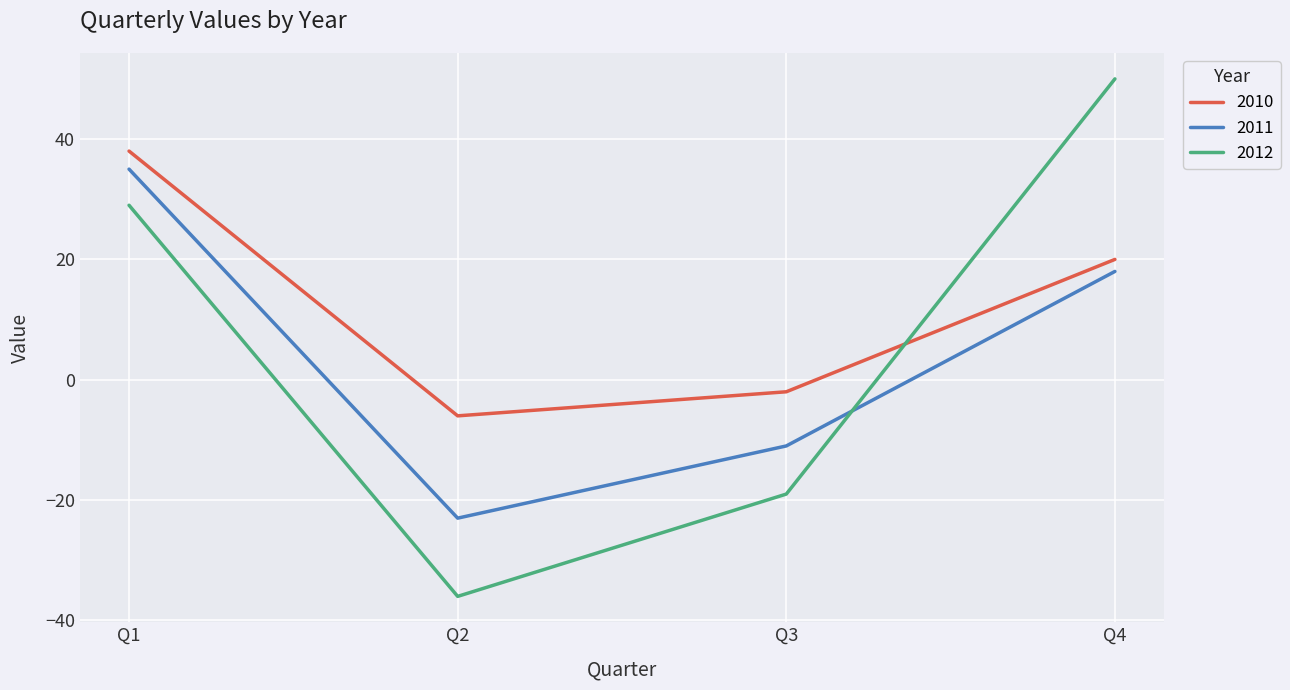

Rank the series at Q2 from lowest to highest value.

2012, 2011, 2010